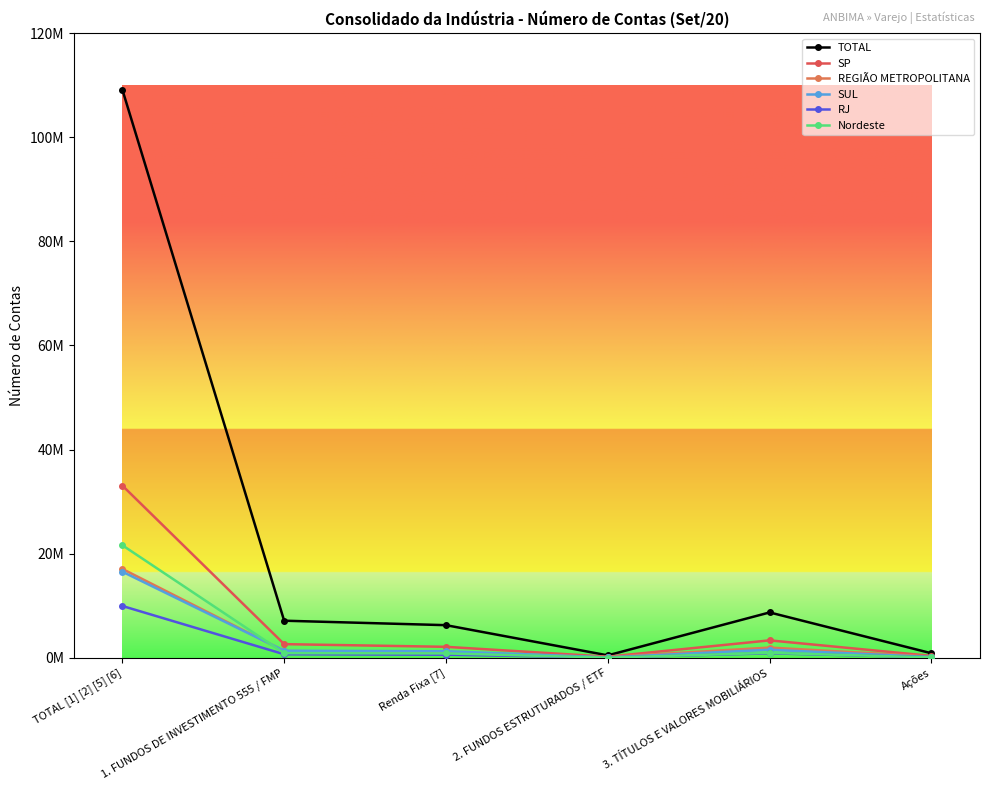

Which category has the highest value in the SP series?

TOTAL [1] [2] [5] [6]